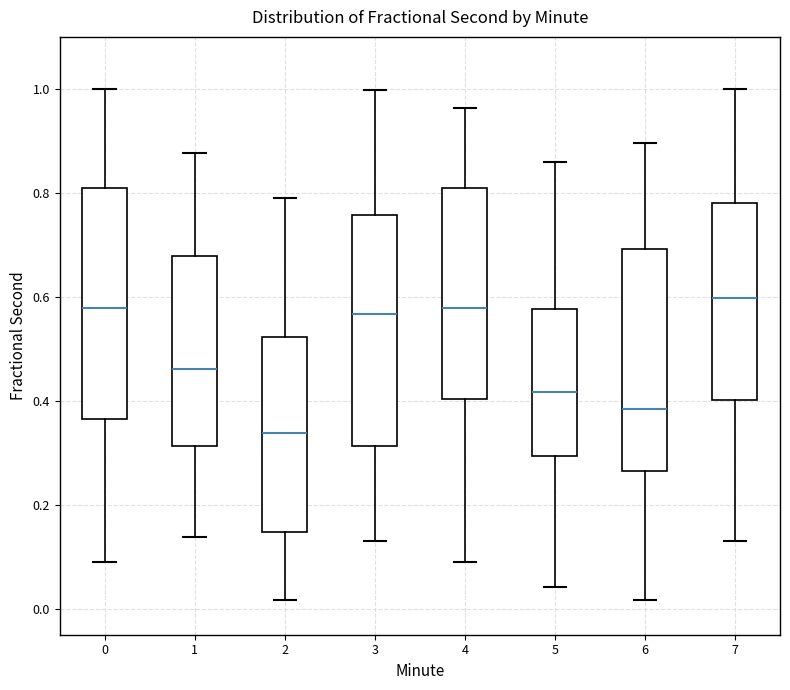

Reading left to right, read every box against the y-axis: the position of its median line, the range the box covers, and the ends of its whiskers. The values are not printed on the chart, so give them approximately, as read against the axis.

0: median 0.58, box 0.36 to 0.80, whiskers 0.10 to 1.00
1: median 0.46, box 0.32 to 0.68, whiskers 0.14 to 0.88
2: median 0.34, box 0.14 to 0.52, whiskers 0.02 to 0.78
3: median 0.56, box 0.32 to 0.76, whiskers 0.12 to 1.00
4: median 0.58, box 0.40 to 0.80, whiskers 0.10 to 0.96
5: median 0.42, box 0.30 to 0.58, whiskers 0.04 to 0.86
6: median 0.38, box 0.26 to 0.70, whiskers 0.02 to 0.90
7: median 0.60, box 0.40 to 0.78, whiskers 0.12 to 1.00